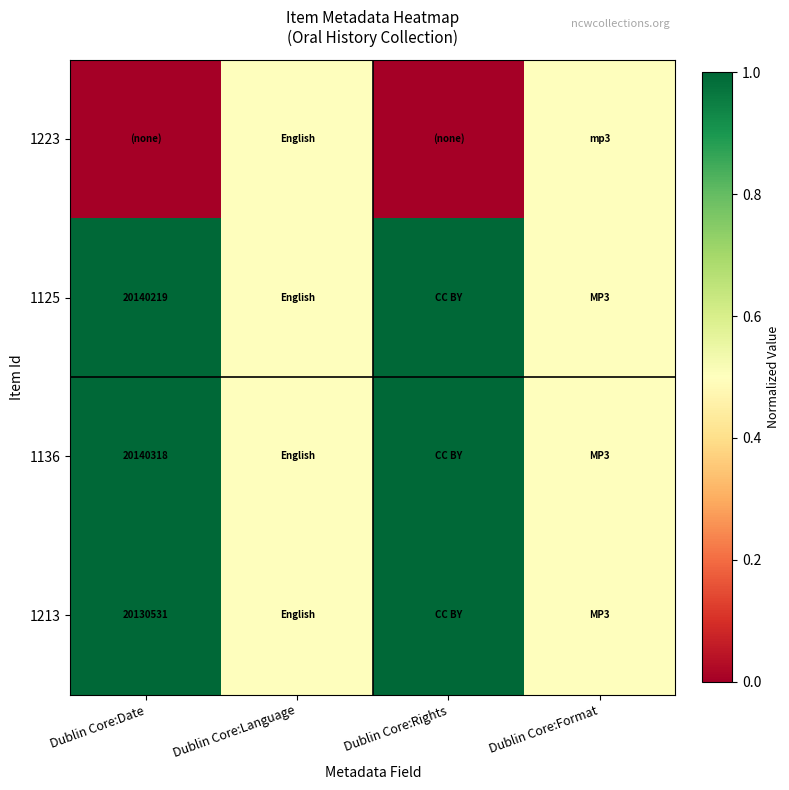

The 1213 series shows 12971213.8 at Dublin Core:Date. True or false?

False